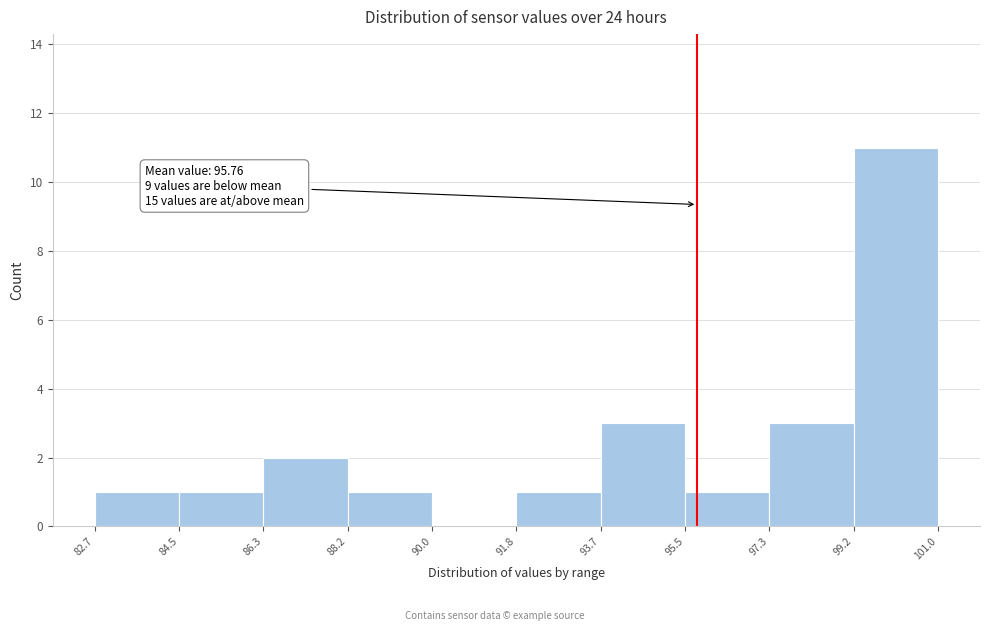

Over which range of the x-axis is the bar tallest?

99.2 to 101.0